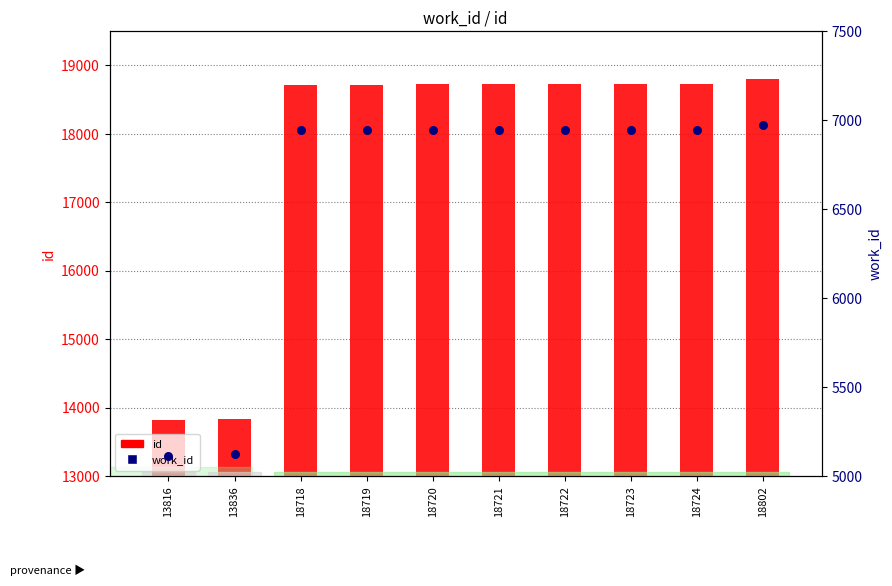

Which series has the largest total across all categories?

id